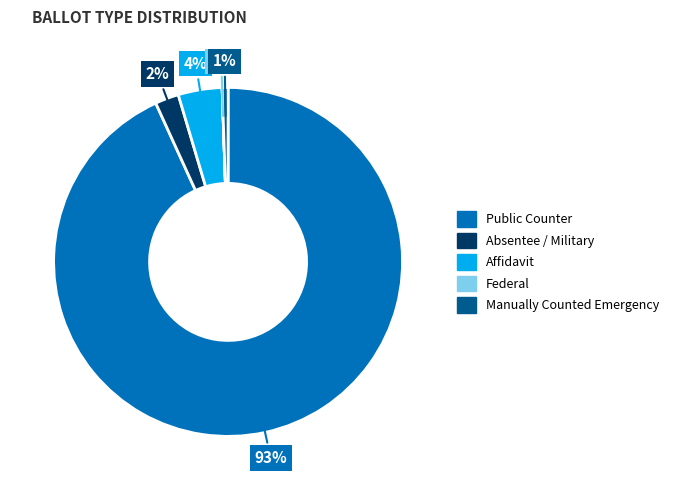

What percentage is the Public Counter slice, to the nearest percent?

93%